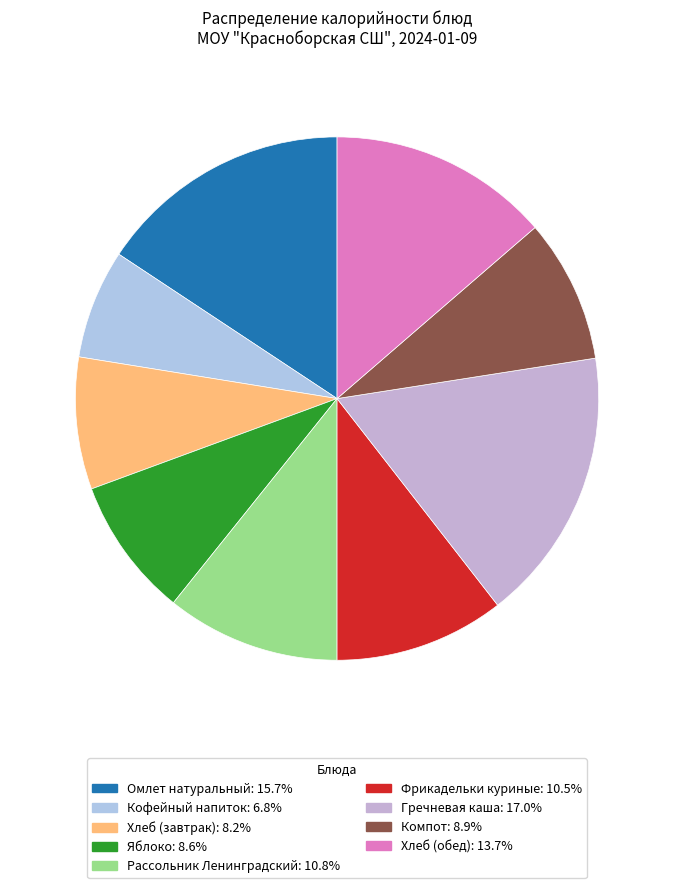

Is it true that Хлеб (обед) is 14% of the pie?

True